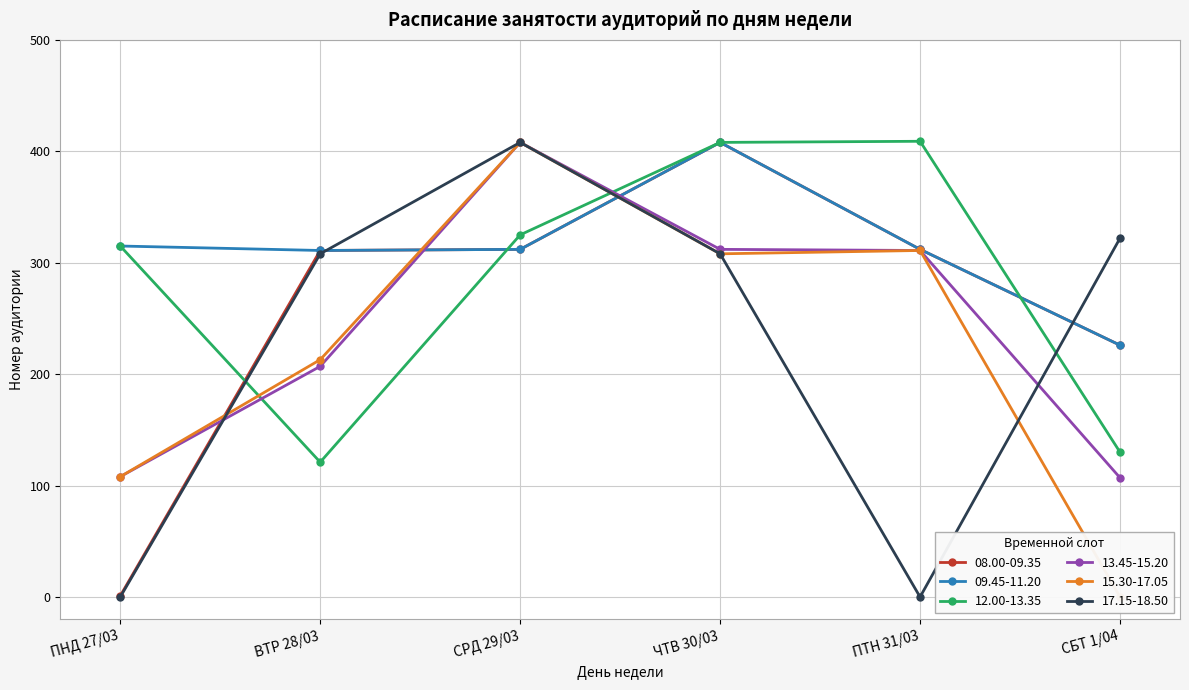

True or false: 17.15-18.50 has more than 2 points higher than both neighbors.

False